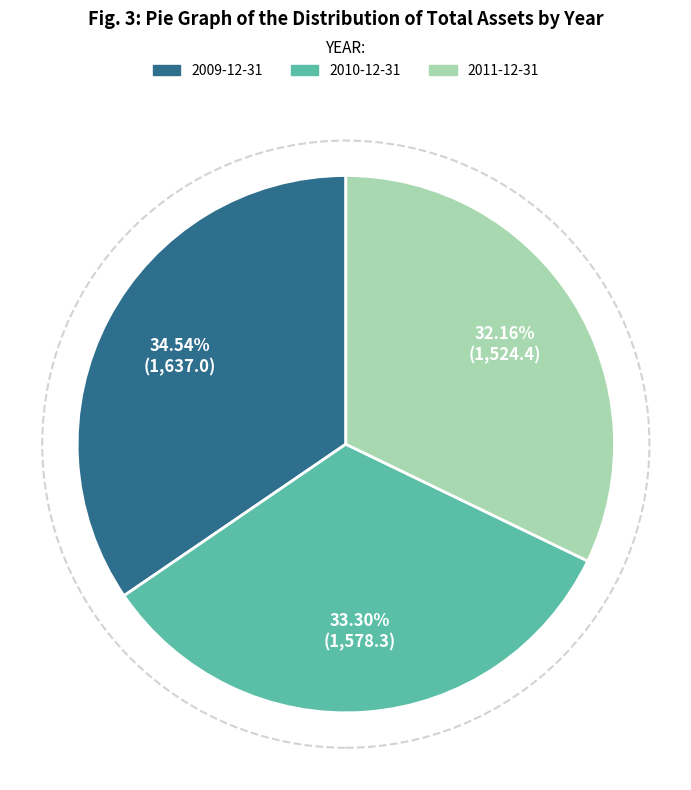

Combined, what portion of the pie is 2010-12-31 and 2009-12-31?

67.8%